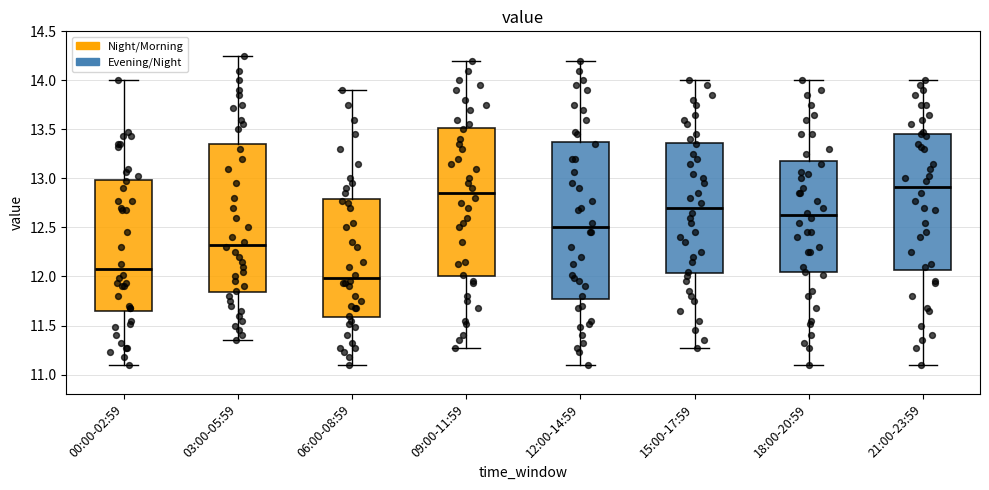

Reading left to right, read every box against the y-axis: the position of its median line, the range the box covers, and the ends of its whiskers. The values are not printed on the chart, so give them approximately, as read against the axis.

00:00-02:59: median 12.10, box 11.65 to 13.00, whiskers 11.10 to 14.00
03:00-05:59: median 12.35, box 11.85 to 13.35, whiskers 11.35 to 14.25
06:00-08:59: median 12.00, box 11.60 to 12.80, whiskers 11.10 to 13.90
09:00-11:59: median 12.85, box 12.00 to 13.50, whiskers 11.25 to 14.20
12:00-14:59: median 12.50, box 11.80 to 13.40, whiskers 11.10 to 14.20
15:00-17:59: median 12.70, box 12.05 to 13.35, whiskers 11.25 to 14.00
18:00-20:59: median 12.65, box 12.05 to 13.20, whiskers 11.10 to 14.00
21:00-23:59: median 12.90, box 12.05 to 13.45, whiskers 11.10 to 14.00